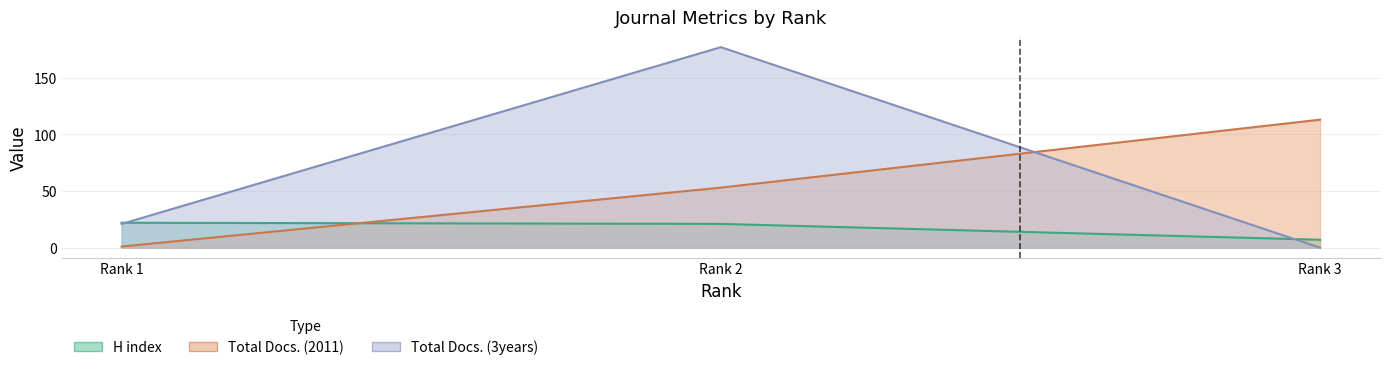

Reading right to left, transcribe all the data shown in this chart.

H index: Rank 3=7	Rank 2=21	Rank 1=22
Total Docs. (2011): Rank 3=113	Rank 2=53	Rank 1=1
Total Docs. (3years): Rank 3=0	Rank 2=177	Rank 1=21